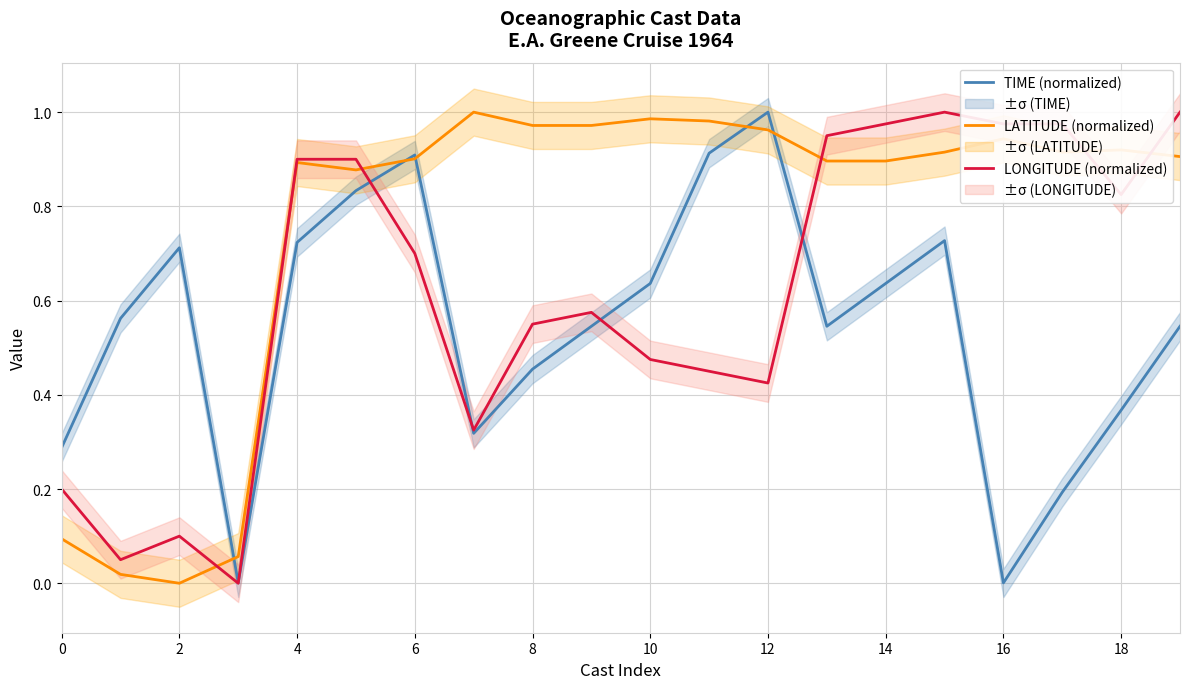

Does the chart have visible grid lines?

Yes